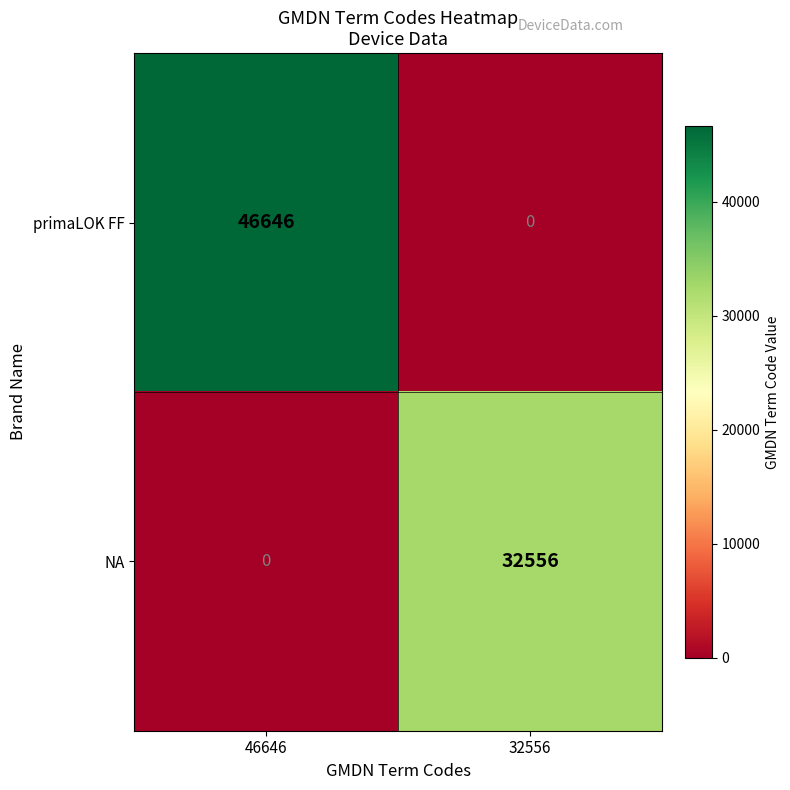

Which series has the largest total across all categories?

primaLOK FF